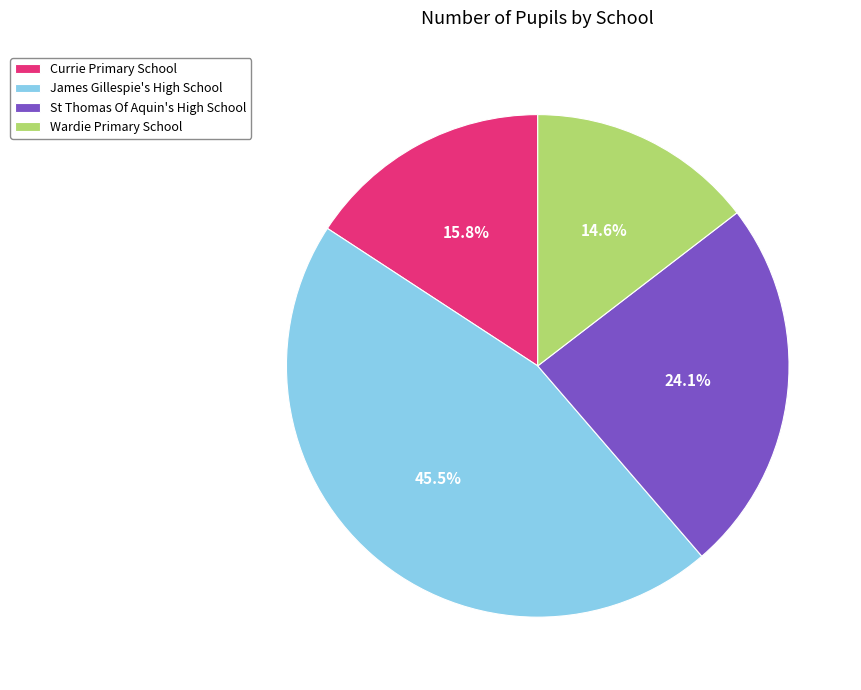

Does James Gillespie's High School account for over 50% of the chart?

No